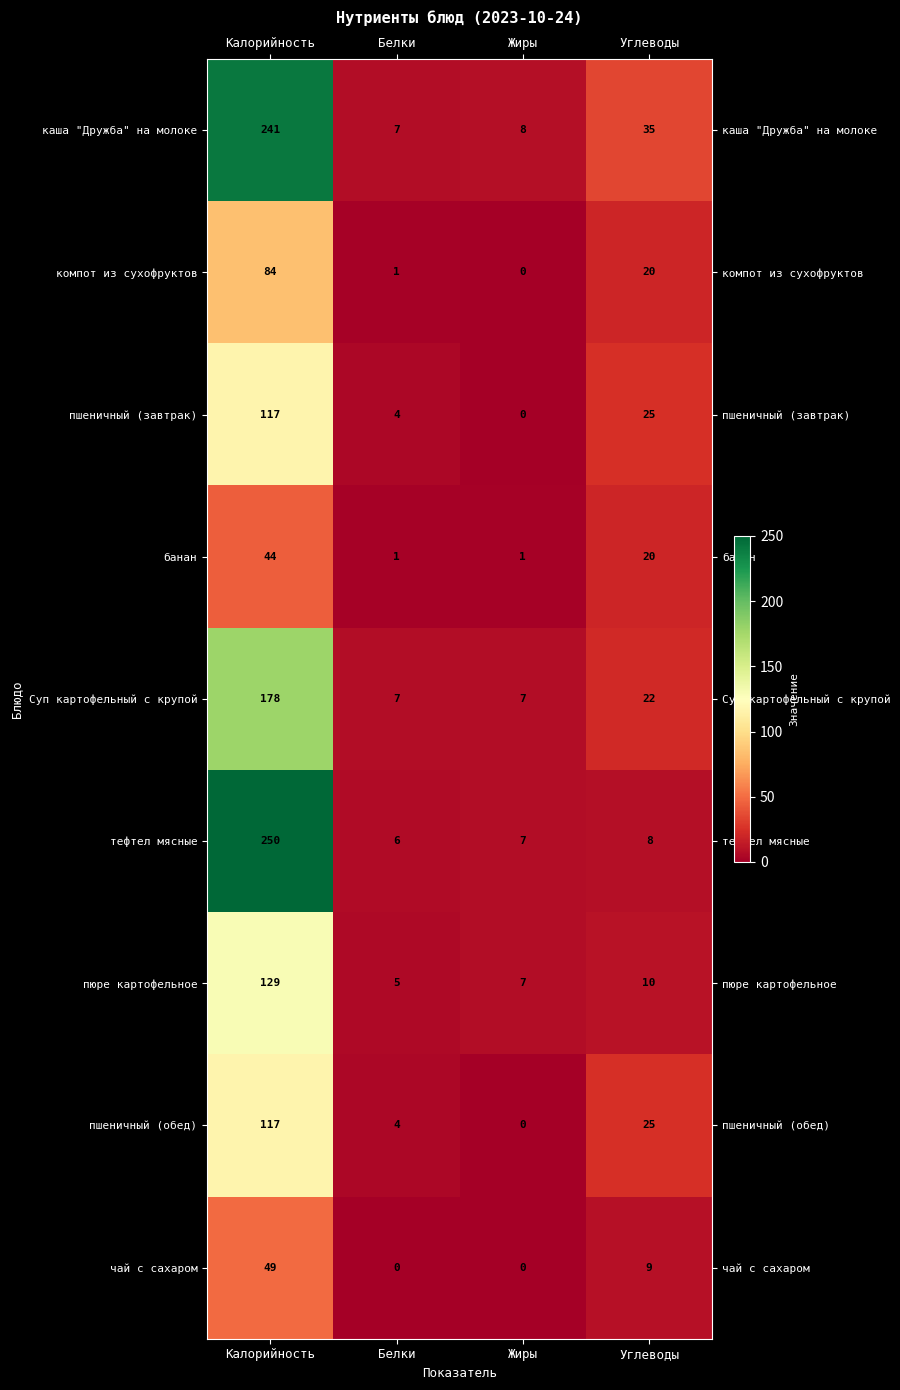

What is the difference between the maximum and second lowest values in the тефтел мясные series?

243